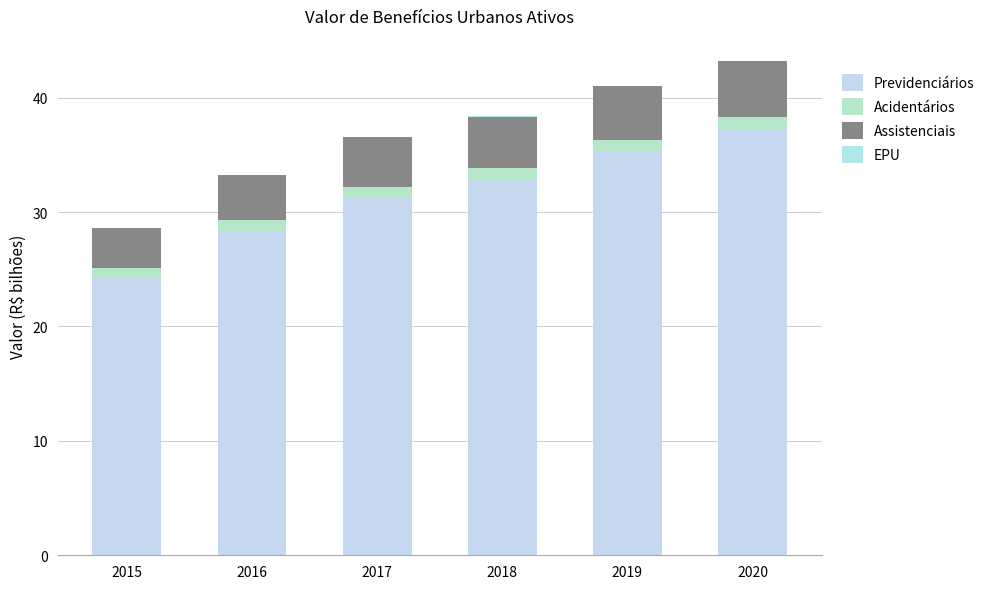

Are the bars grouped side by side (vs. stacked)?

No